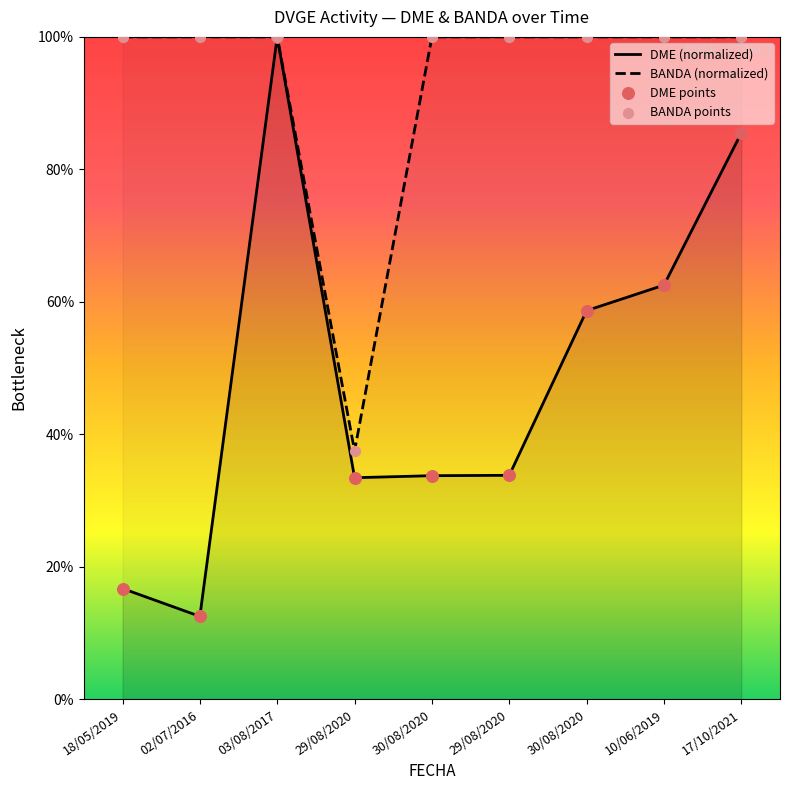

What is the total value across all series at 02/07/2016?

112.5